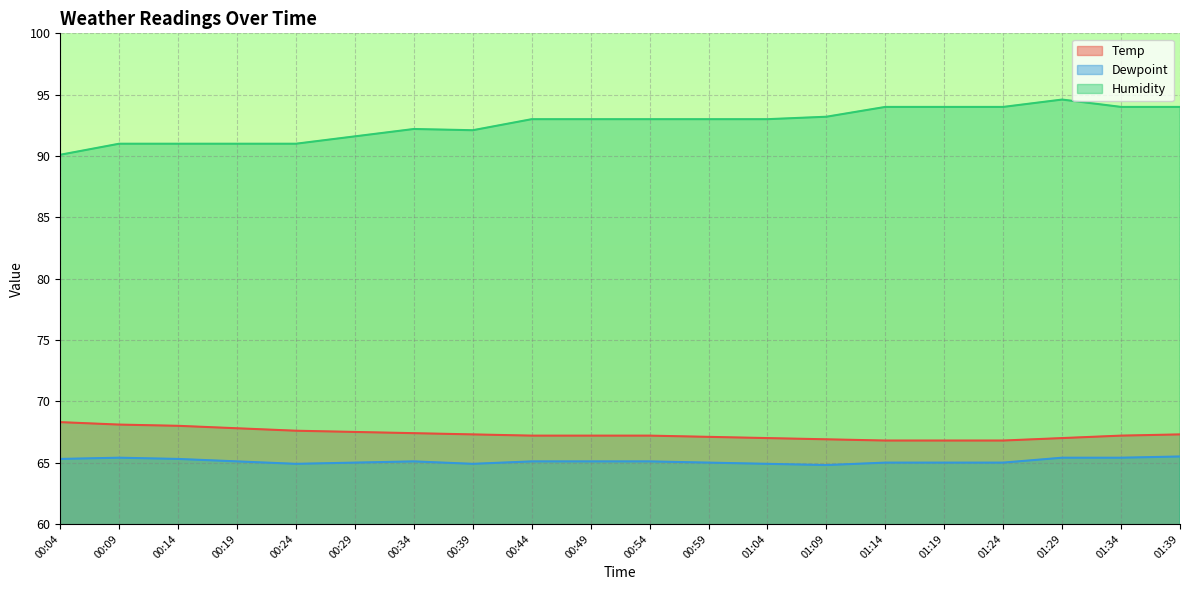

Rank the series by their maximum value, from lowest to highest.

Dewpoint, Temp, Humidity